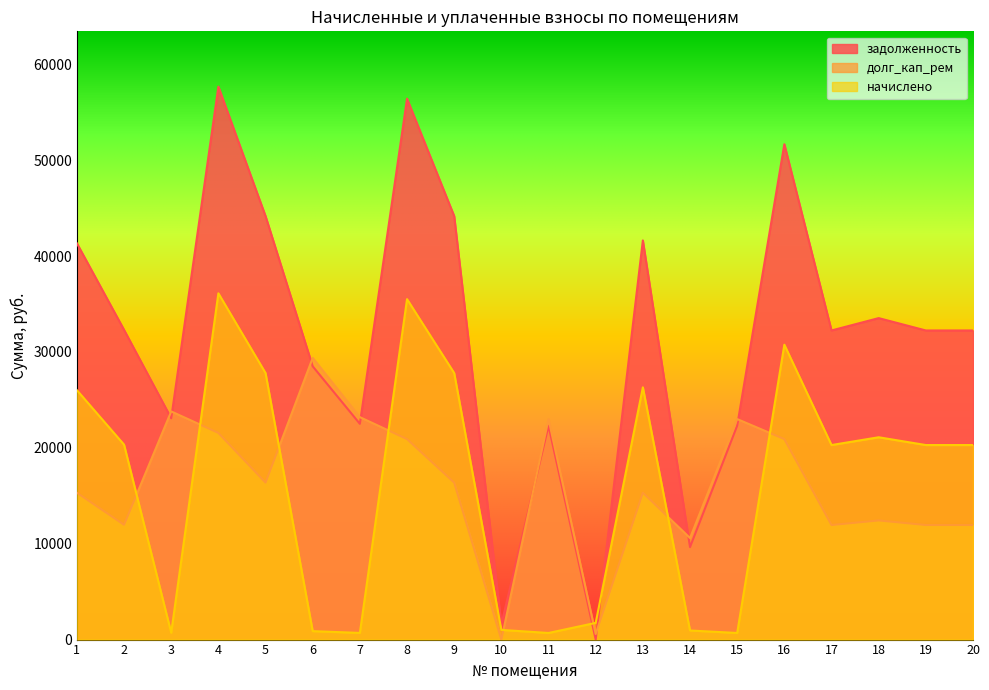

Which series has the largest range (max minus min)?

задолженность